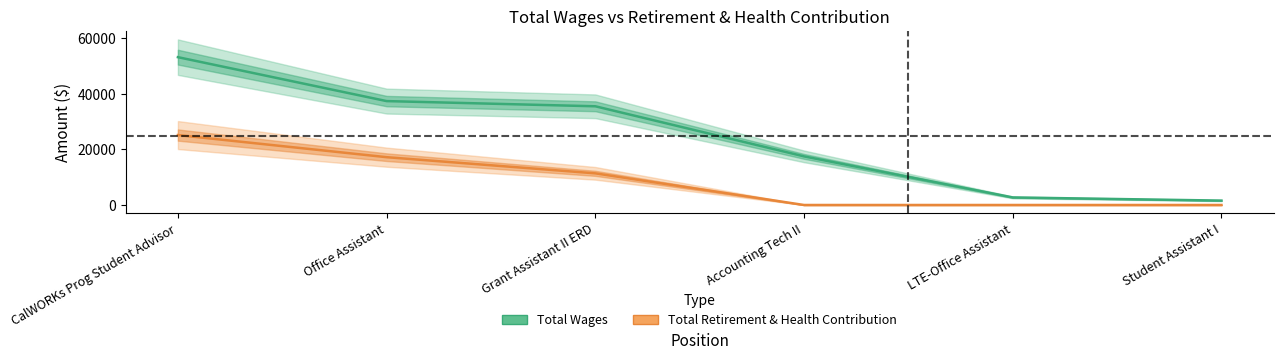

Reading left to right, transcribe all the data shown in this chart.

Total Wages: 53259	37434	35565	17517	2725	1584
Total Retirement & Health Contribution: 25196	17226	11405	0	0	0